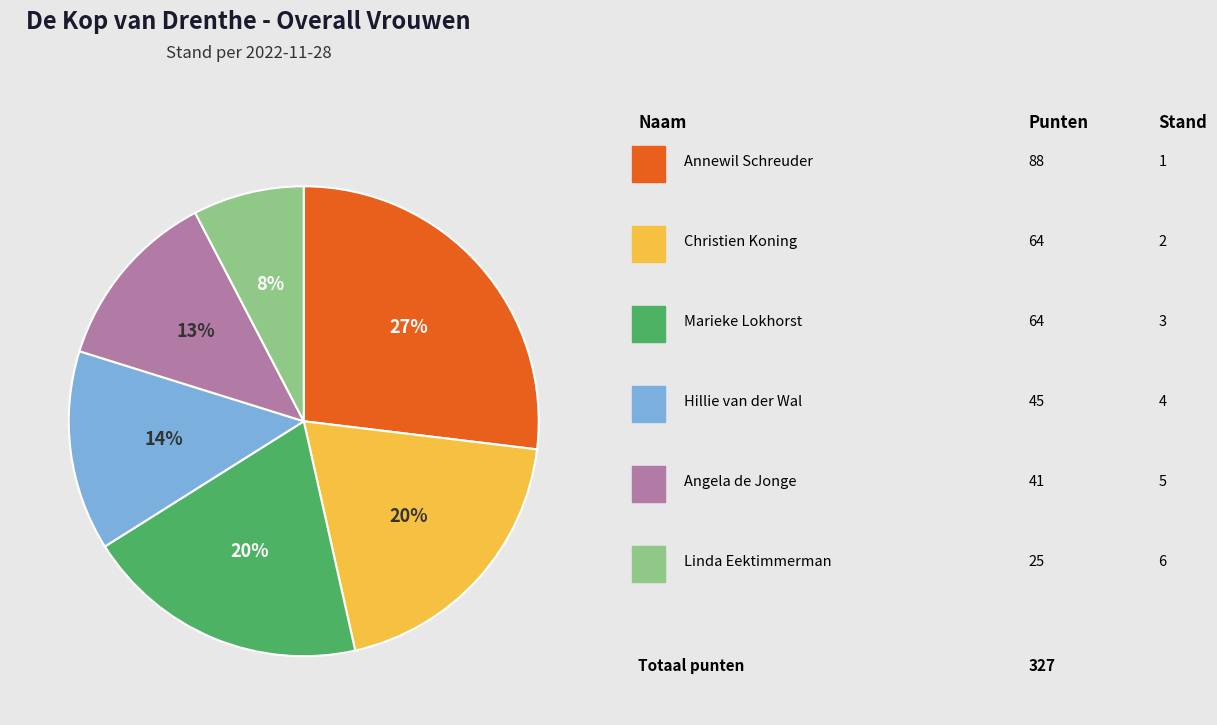

Count the number of slices in the pie.

6